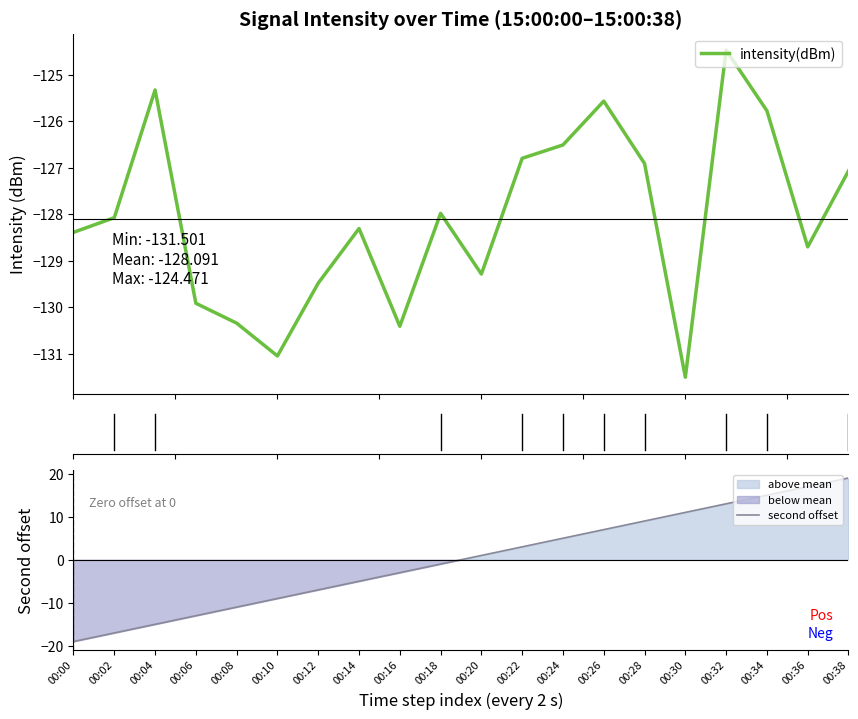

What is the difference between the maximum and minimum values in the second offset series?

38